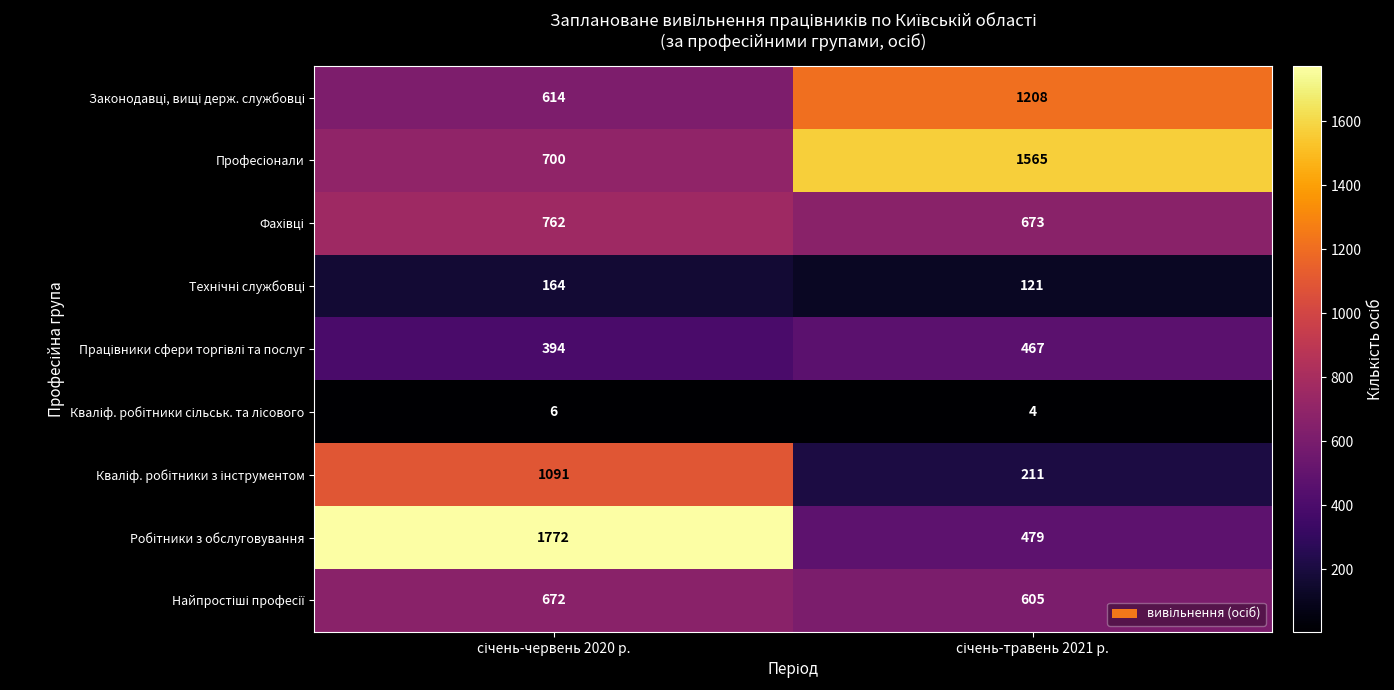

What is the maximum value shown in the chart?

1772